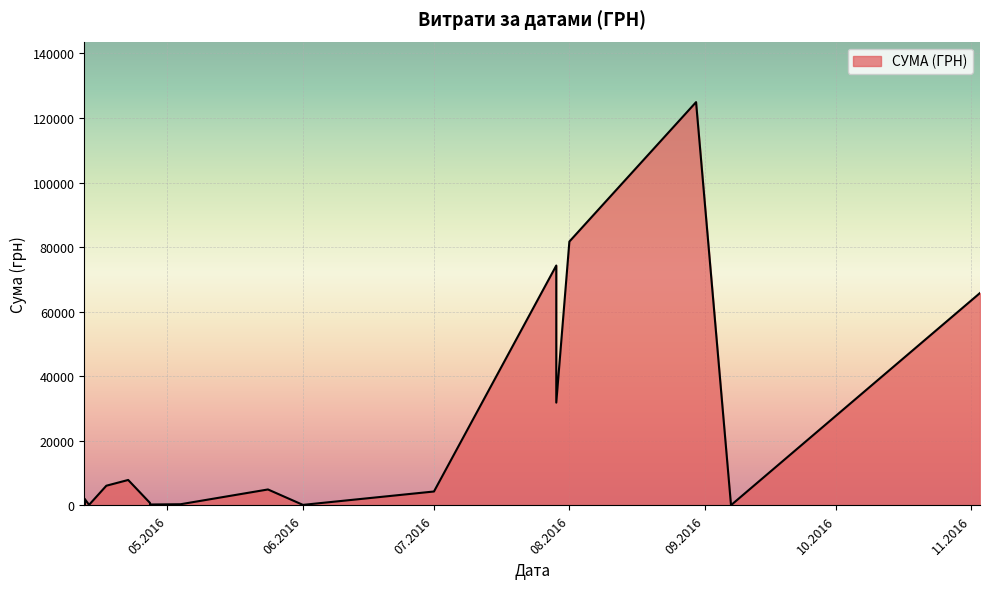

How many interior local peaks (higher than both neighbors) does the data have?

5